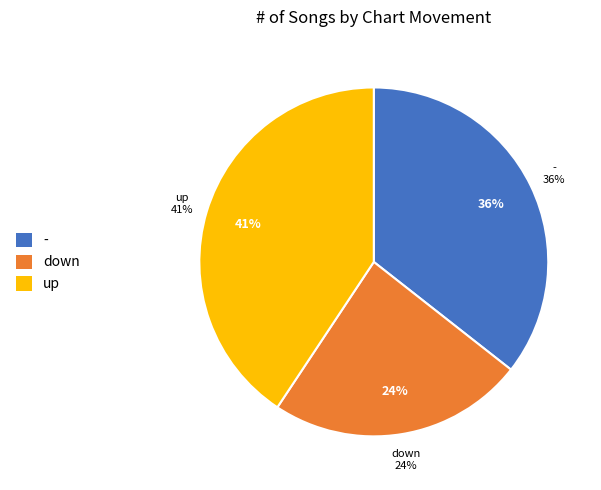

Count the number of slices in the pie.

3